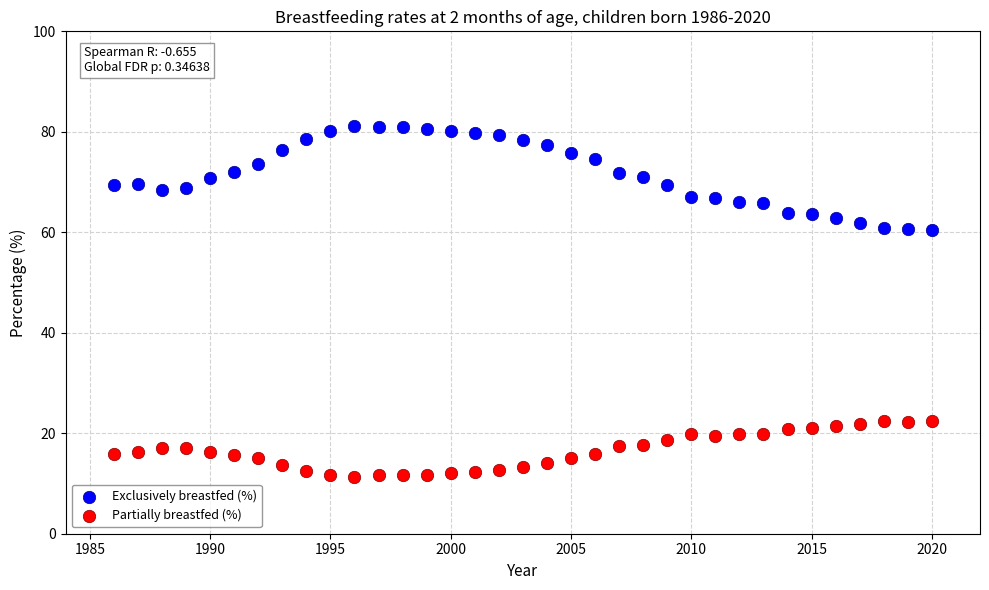

Which series has the widest spread of Y values?

Exclusively breastfed (%)